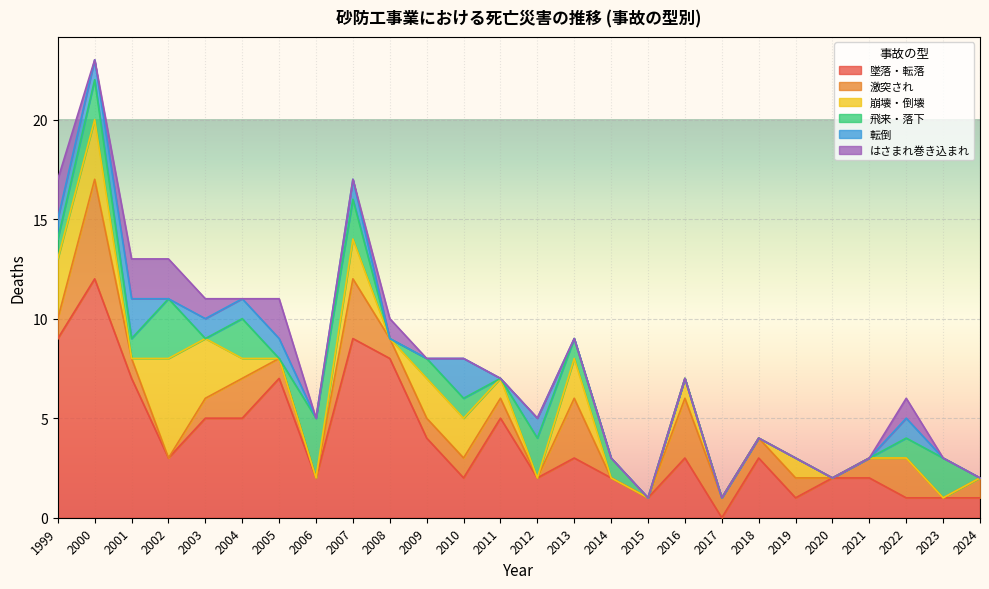

How many lines are shown in the chart?

6